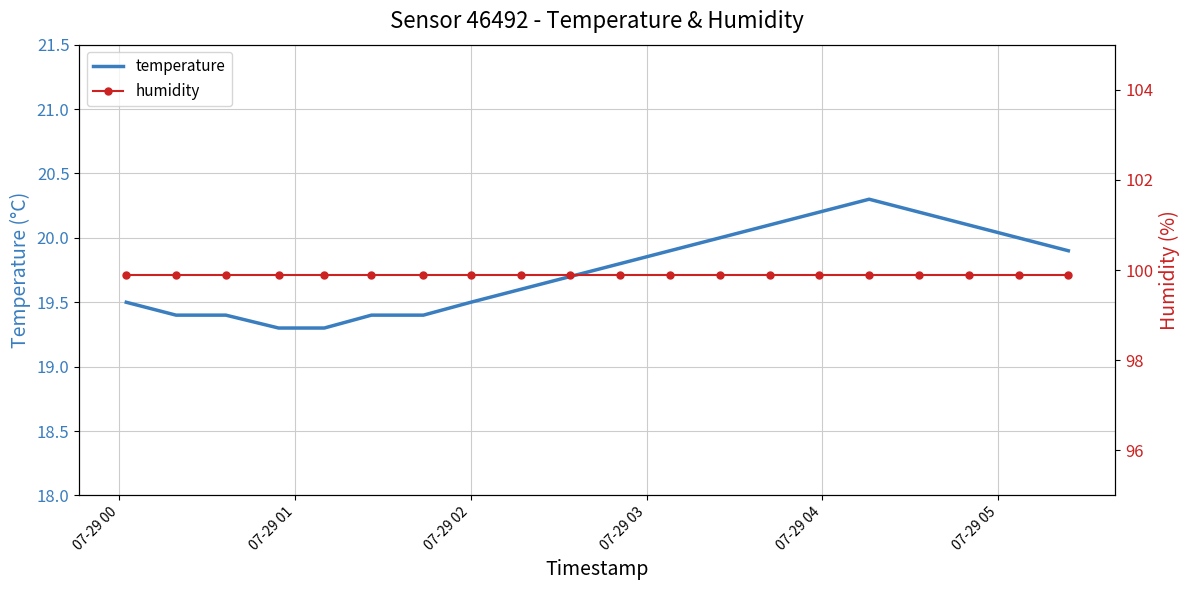

What is the maximum value for temperature?

20.3